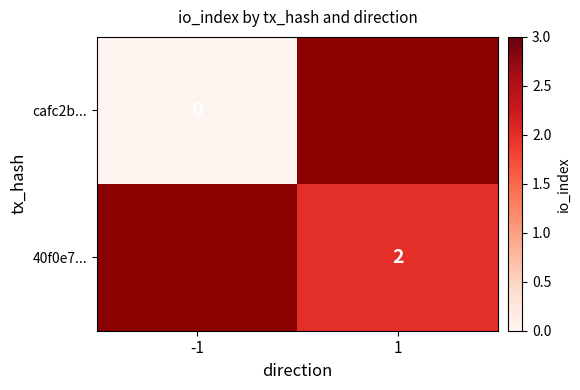

The value of 40f0e7... at 1 is 3. True or false?

False